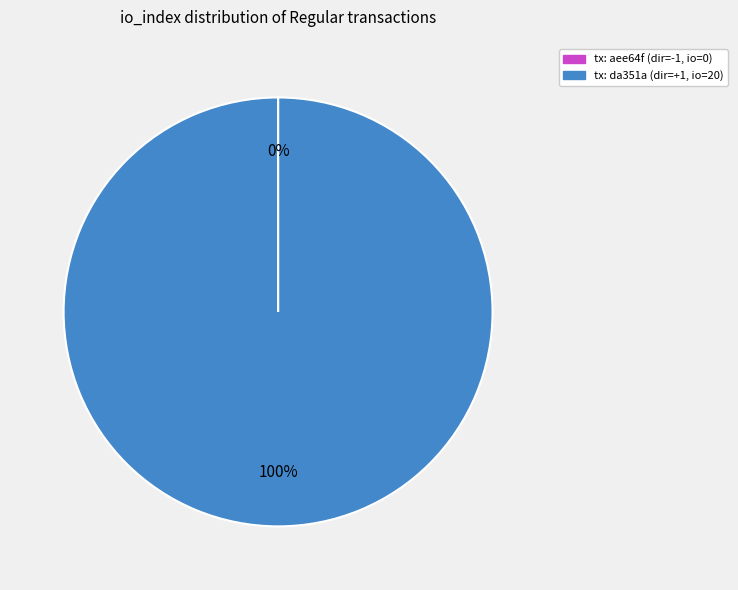

Is there a majority slice in this chart?

Yes